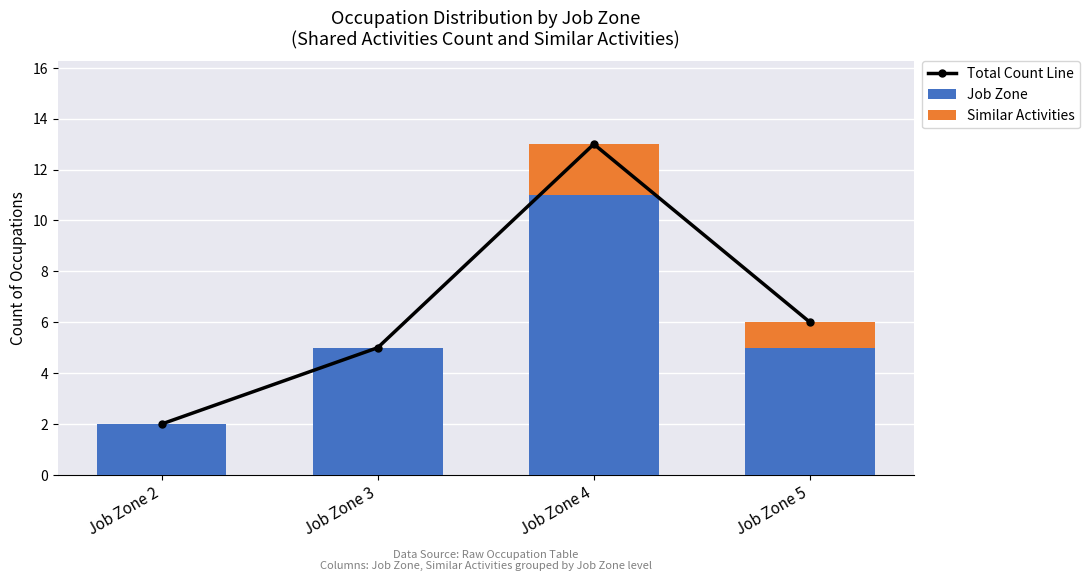

At which category is the sum across all series the highest?

Job Zone 4